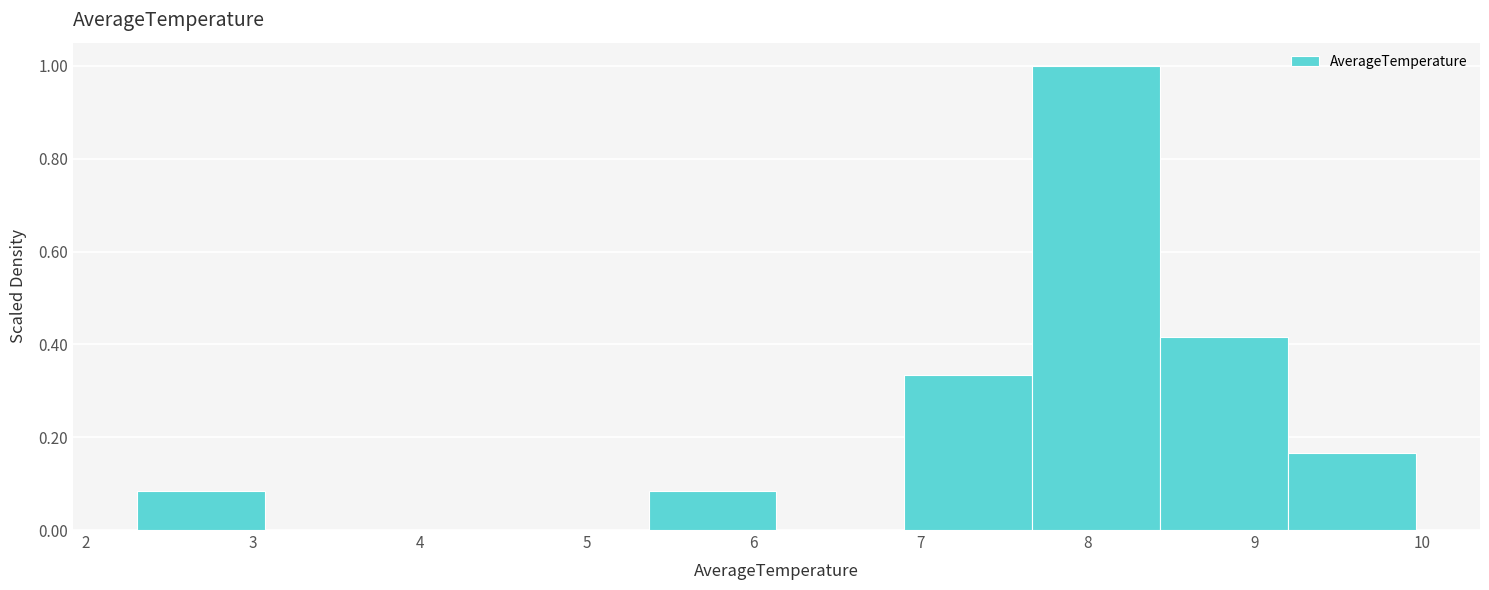

Reading left to right, list every bar in this chart as the range it spans on the x-axis followed by its height. Neither the bar edges nor the heights are printed on the chart, so give them approximately, as read against the axes.

2.3 to 3.1: 0.08
3.1 to 3.8: 0
3.8 to 4.6: 0
4.6 to 5.4: 0
5.4 to 6.1: 0.08
6.1 to 6.9: 0
6.9 to 7.7: 0.34
7.7 to 8.4: 1.00
8.4 to 9.2: 0.42
9.2 to 10.0: 0.16